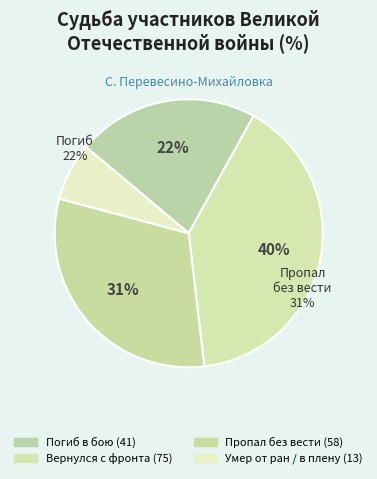

Does Пропал без вести represent more than half of the total?

No